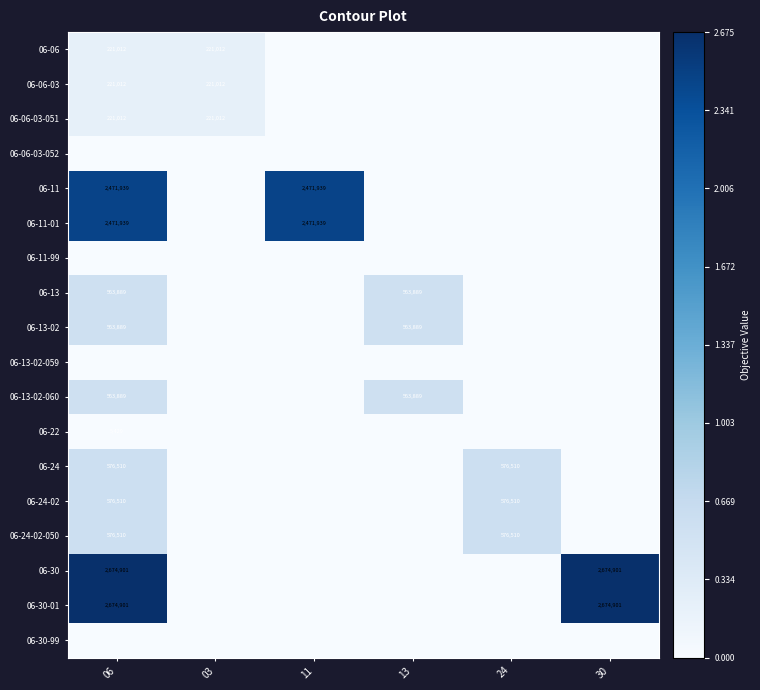

Is it true that 06-06 equals 294784 at 03?

False